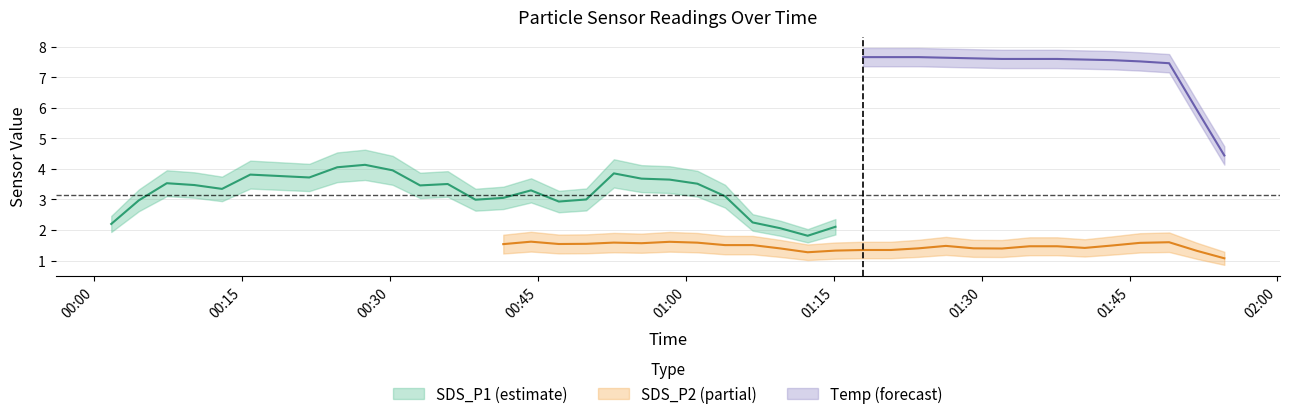

How many values in the SDS_P1 series exceed 3?

20